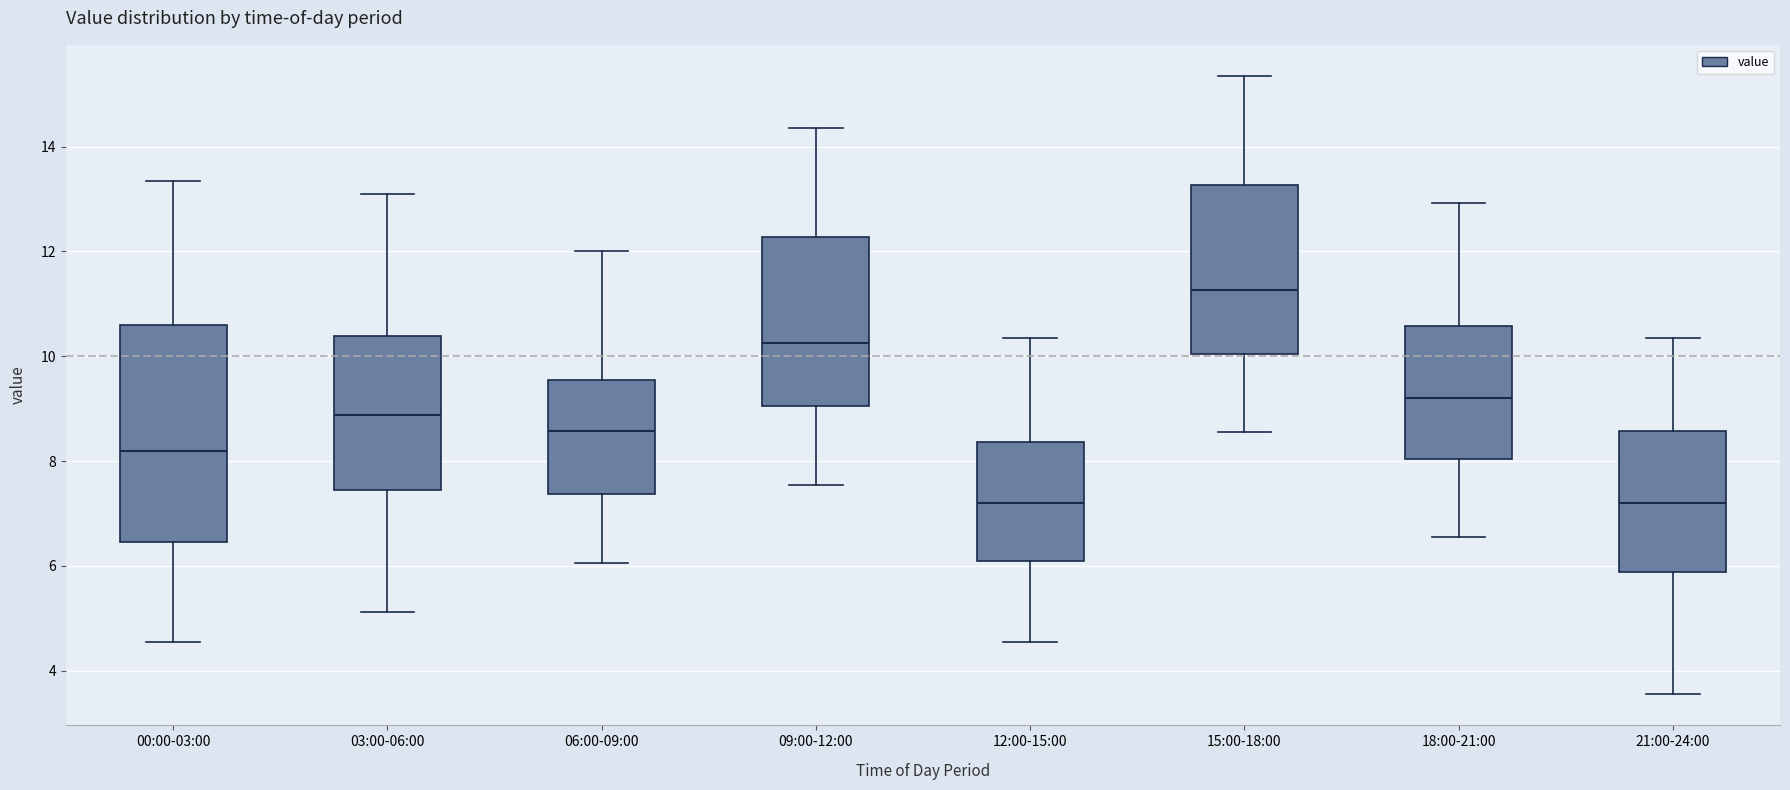

Reading left to right, read every box against the y-axis: the position of its median line, the range the box covers, and the ends of its whiskers. The values are not printed on the chart, so give them approximately, as read against the axis.

00:00-03:00: median 8.2, box 6.4 to 10.6, whiskers 4.6 to 13.4
03:00-06:00: median 8.8, box 7.4 to 10.4, whiskers 5.2 to 13.2
06:00-09:00: median 8.6, box 7.4 to 9.6, whiskers 6.0 to 12.0
09:00-12:00: median 10.2, box 9.0 to 12.2, whiskers 7.6 to 14.4
12:00-15:00: median 7.2, box 6.0 to 8.4, whiskers 4.6 to 10.4
15:00-18:00: median 11.2, box 10.0 to 13.2, whiskers 8.6 to 15.4
18:00-21:00: median 9.2, box 8.0 to 10.6, whiskers 6.6 to 13.0
21:00-24:00: median 7.2, box 5.8 to 8.6, whiskers 3.6 to 10.4